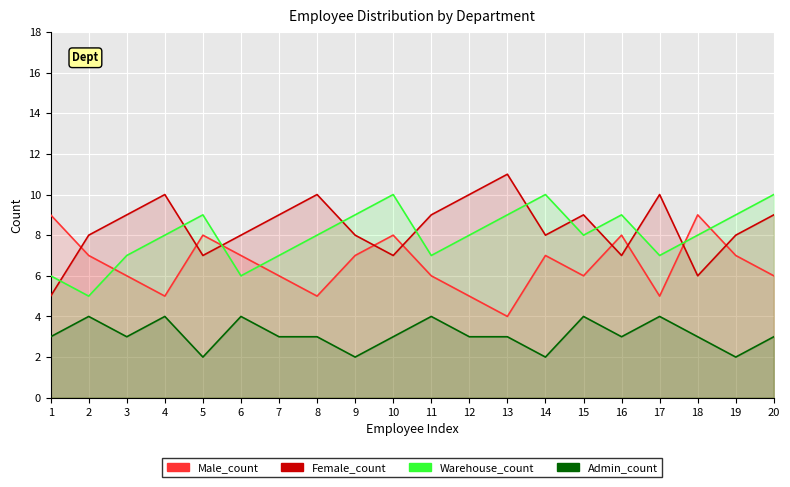

What is the difference between the maximum and minimum values in the Warehouse_count series?

5